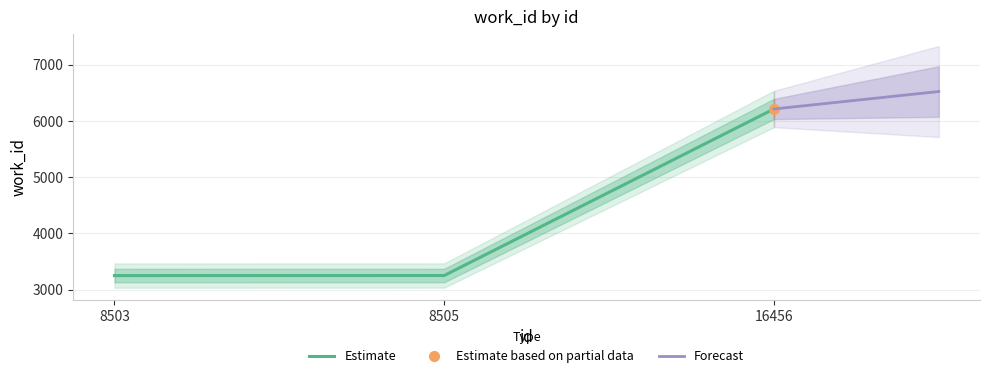

Count the number of values greater than 3250.

1